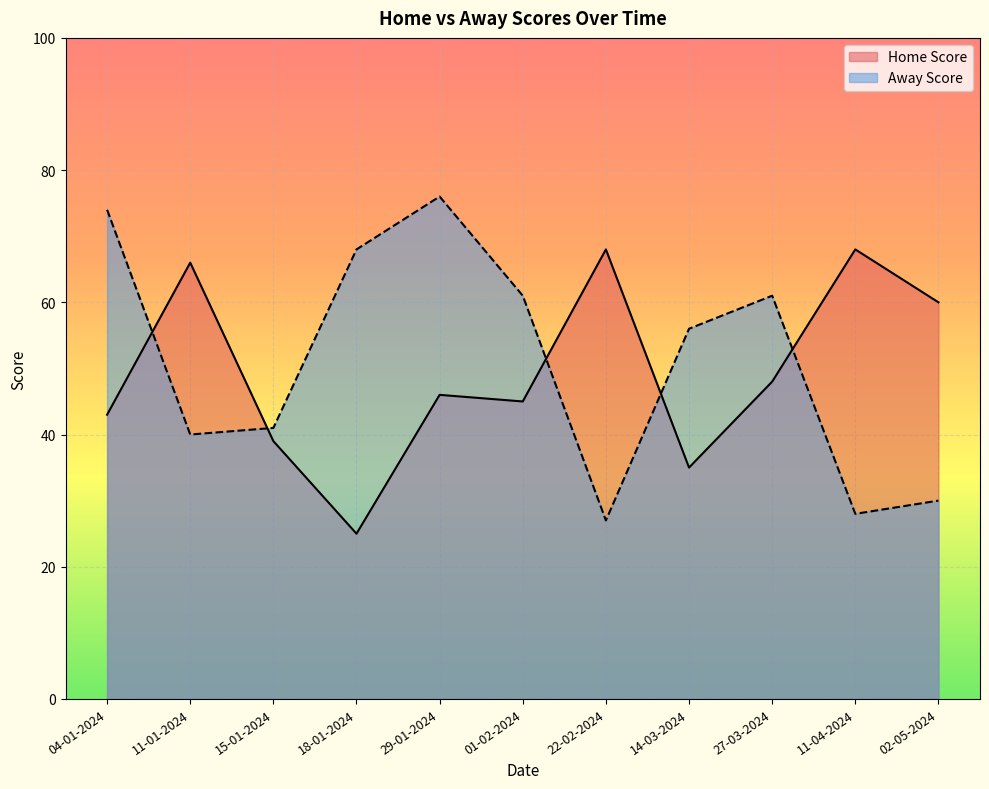

What is the sum of the Away Score values at 22-02-2024 and 04-01-2024?

101